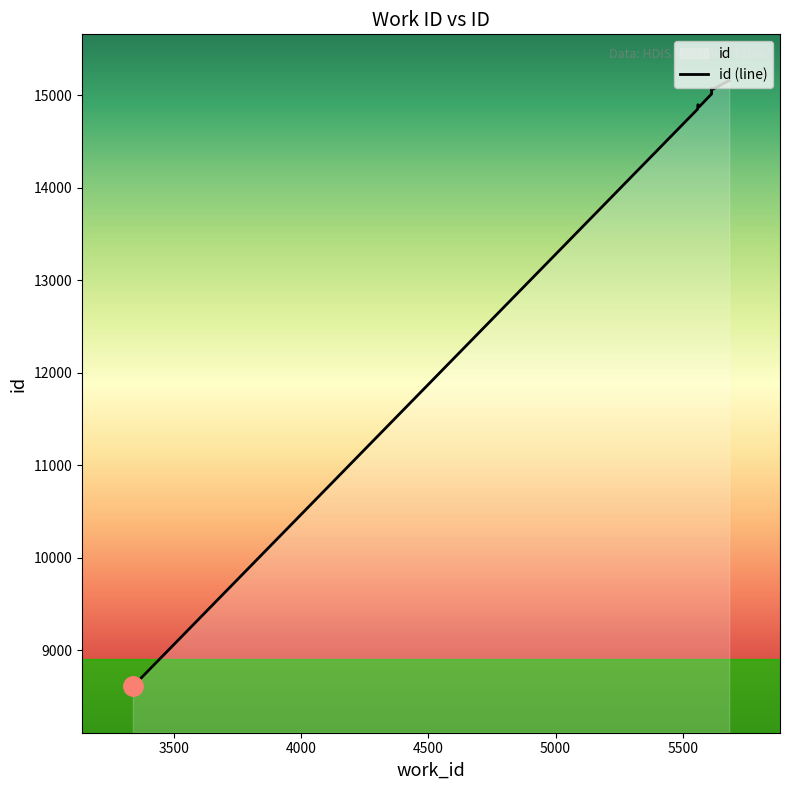

Reading left to right, transcribe all the data shown in this chart.

8608	14847	14850	14897	14874	15014	15015	15072	15059	15158